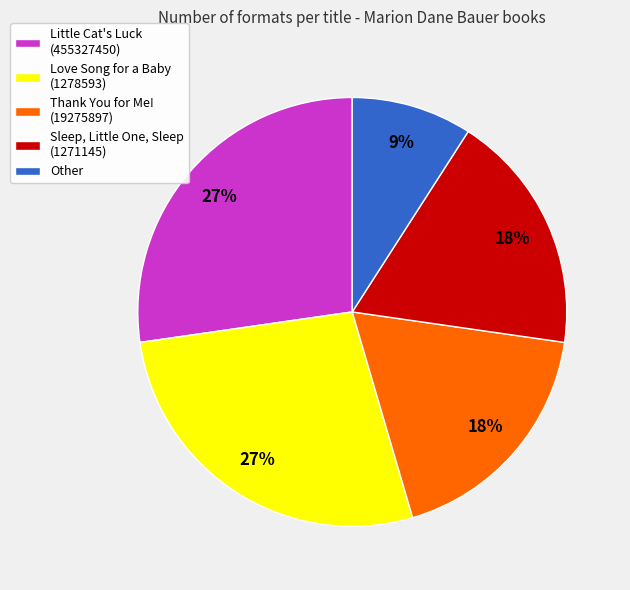

Which has a higher value, Other or Love Song for a Baby (1278593)?

Love Song for a Baby (1278593)